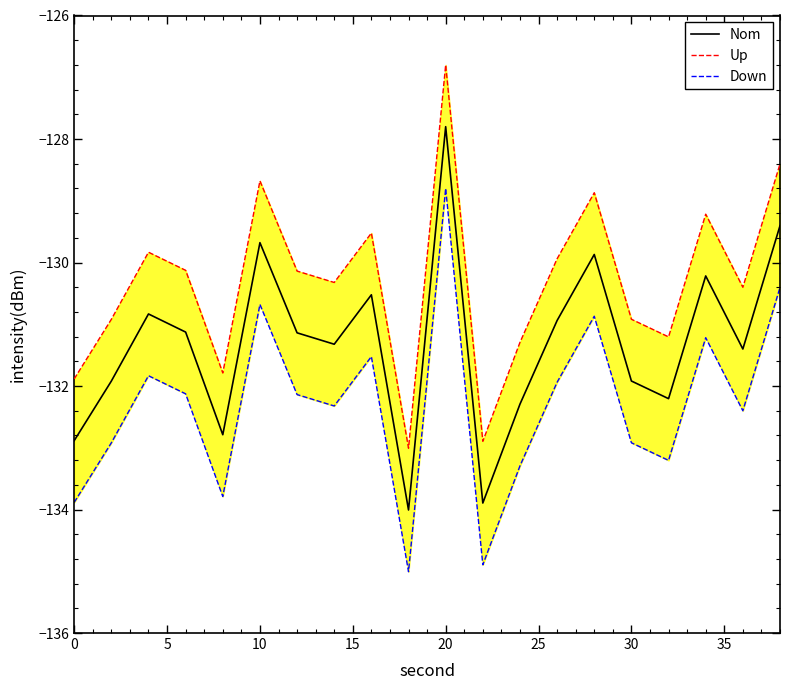

What is the maximum value for Up?

-126.8